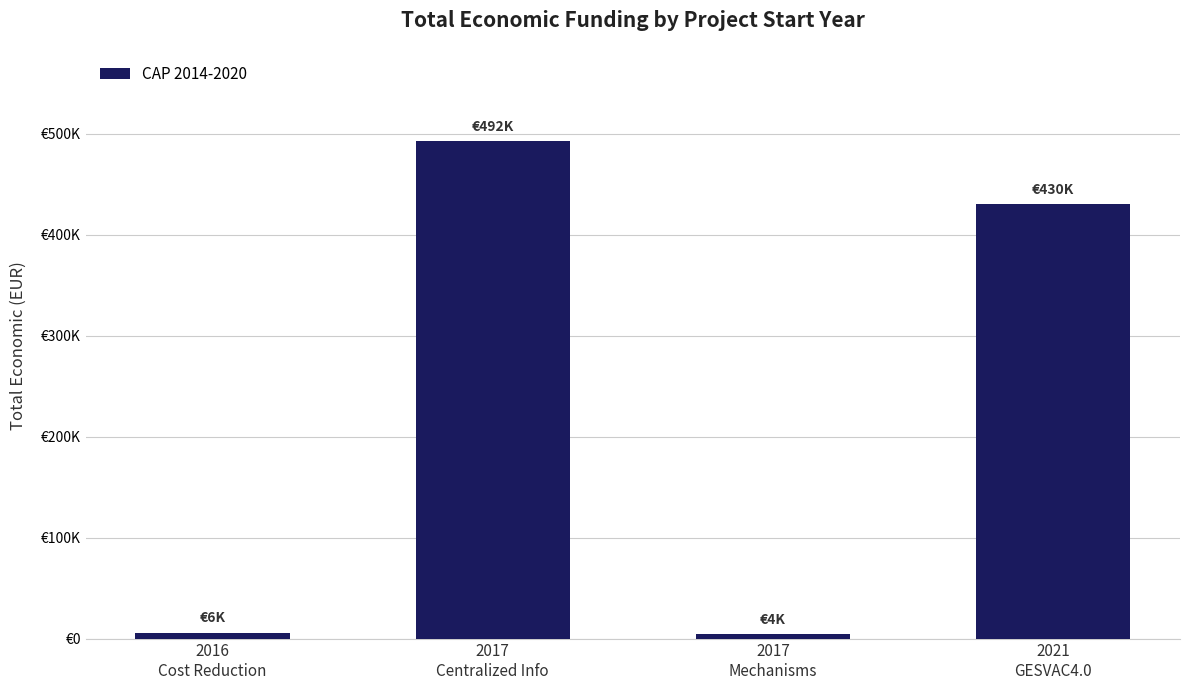

Are the bars horizontal?

No